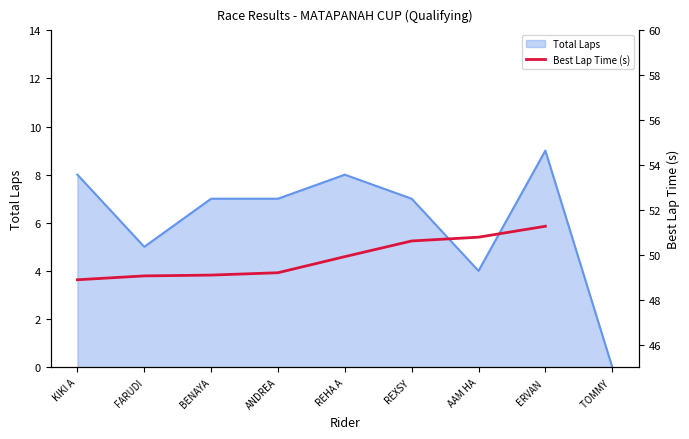

How many data points does each series have?

9